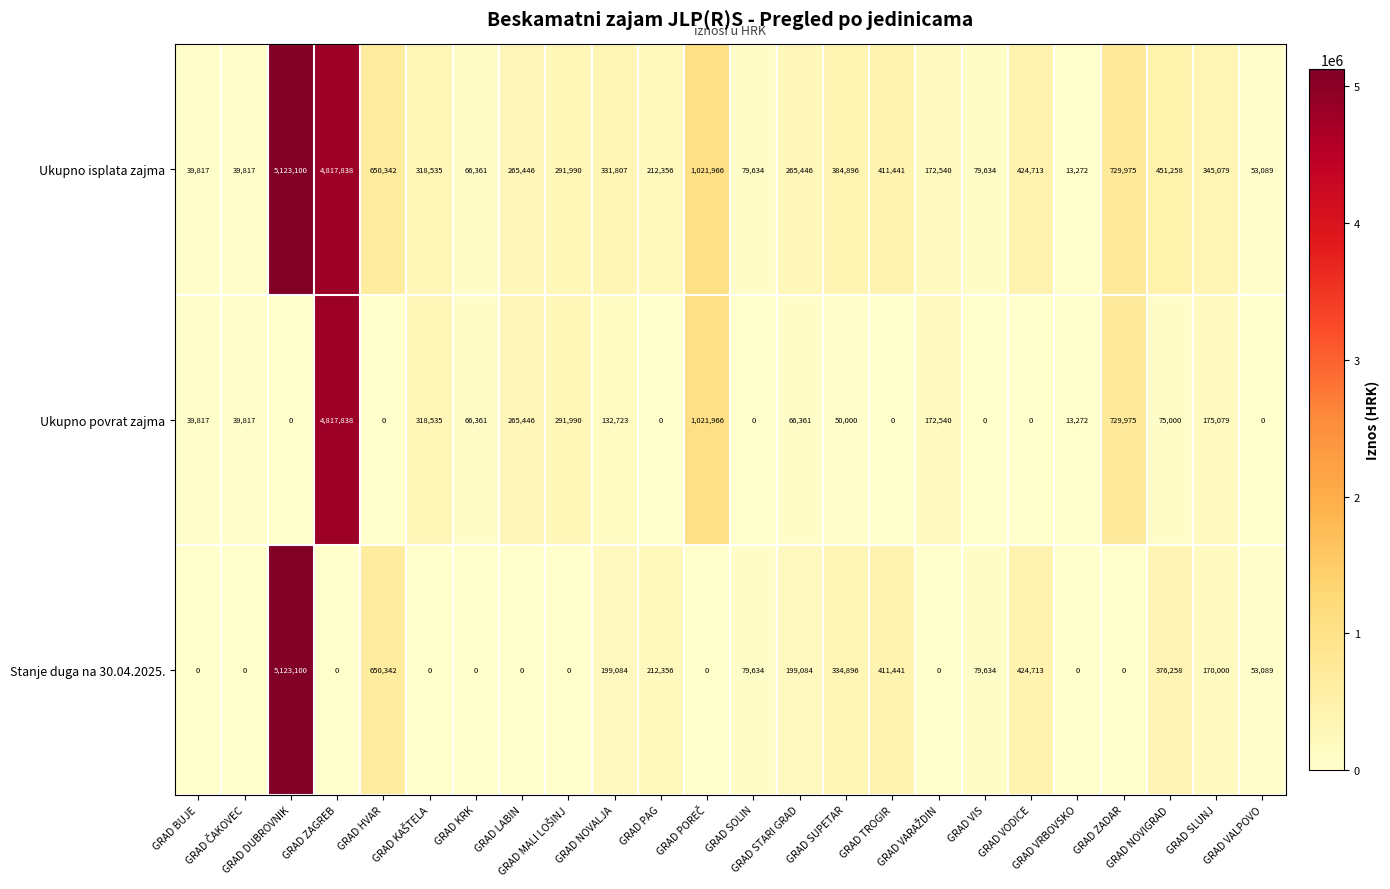

What is the difference between the maximum and minimum values in the Ukupno povrat zajma series?

4817838